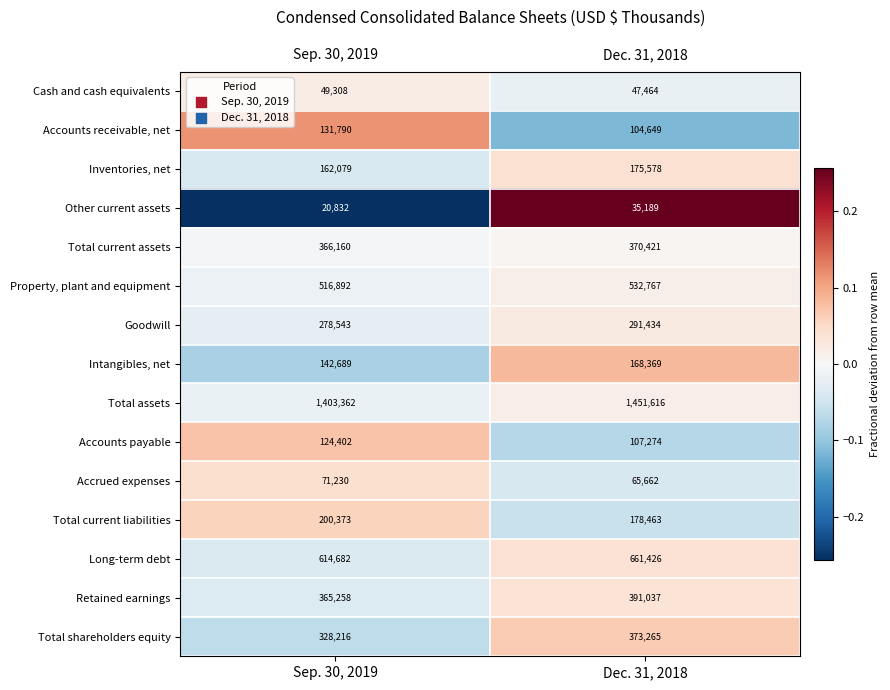

Reading right to left, what are all the values shown in this chart?

Cash and cash equivalents: 47464	49308
Accounts receivable, net: 104649	131790
Inventories, net: 175578	162079
Other current assets: 35189	20832
Total current assets: 370421	366160
Property, plant and equipment: 532767	516892
Goodwill: 291434	278543
Intangibles, net: 168369	142689
Total assets: 1451616	1403362
Accounts payable: 107274	124402
Accrued expenses: 65662	71230
Total current liabilities: 178463	200373
Long-term debt: 661426	614682
Retained earnings: 391037	365258
Total shareholders equity: 373265	328216